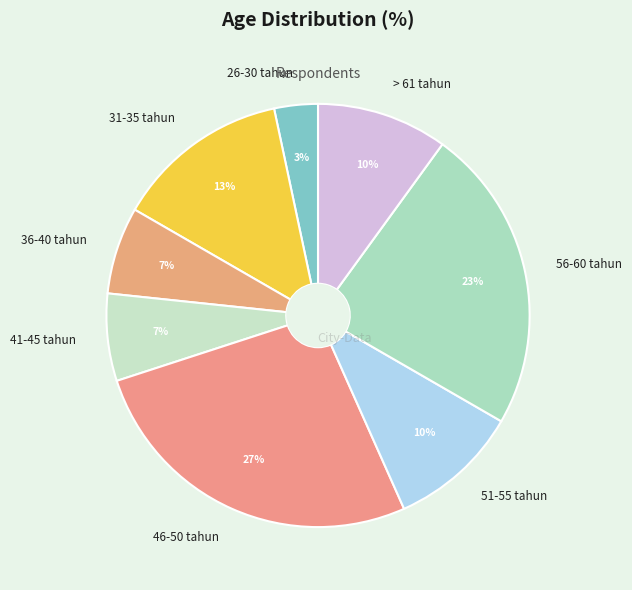

Is there a majority slice in this chart?

No